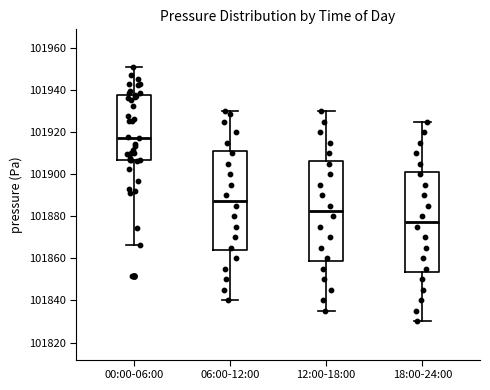

Reading left to right, transcribe this box plot: for each box, give where its median line is, the range the box spans, and where its two whiskers end, as read against the y-axis. The values are not printed on the chart, so give them approximately, as read against the axis.

00:00-06:00: median 101918, box 101906 to 101938, whiskers 101866 to 101950
06:00-12:00: median 101888, box 101864 to 101912, whiskers 101840 to 101930
12:00-18:00: median 101882, box 101858 to 101906, whiskers 101836 to 101930
18:00-24:00: median 101878, box 101854 to 101902, whiskers 101830 to 101926